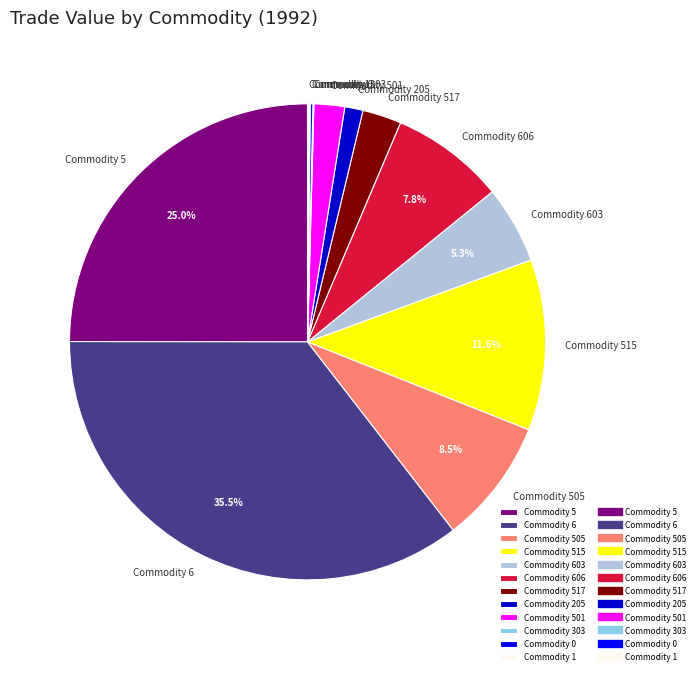

What percentage is the Commodity 603 slice, to the nearest percent?

5%